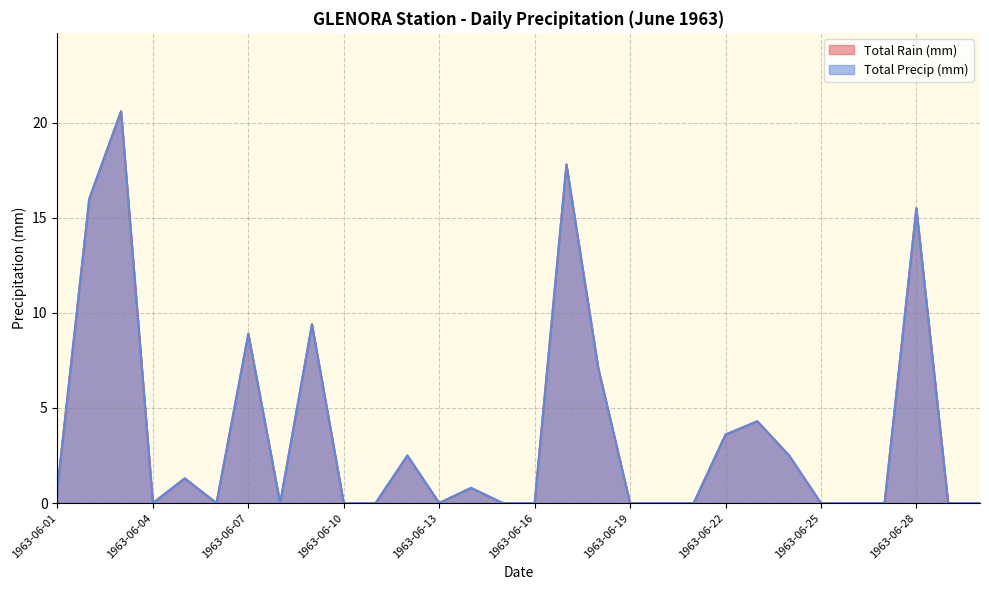

What are all the series names shown in the legend?

Total Rain (mm), Total Precip (mm)